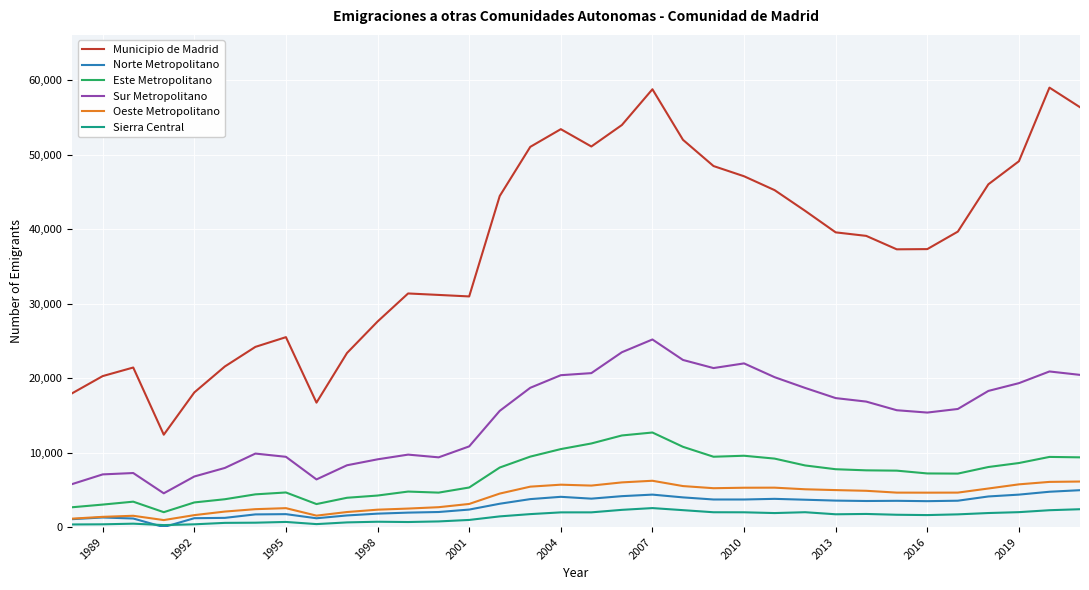

In Norte Metropolitano, how many points are higher than both neighbors (excluding endpoints)?

6